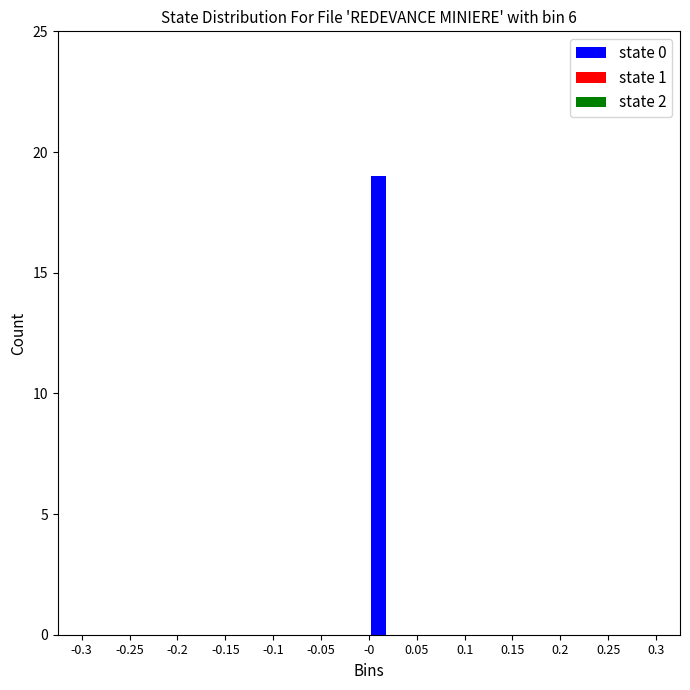

Reading left to right, what are all the values shown in this chart?

-0.3=0	-0.25=0	-0.2=0	-0.15=0	-0.1=0	-0.05=0	-0=19	0.05=0	0.1=0	0.15=0	0.2=0	0.25=0